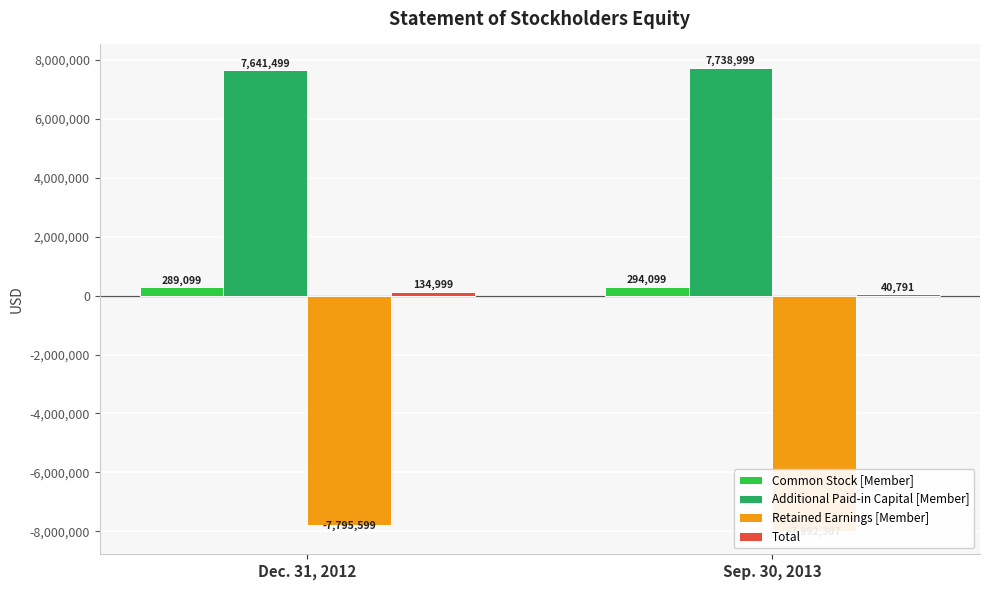

What is the label of the 1st bar from the right?

Sep. 30, 2013